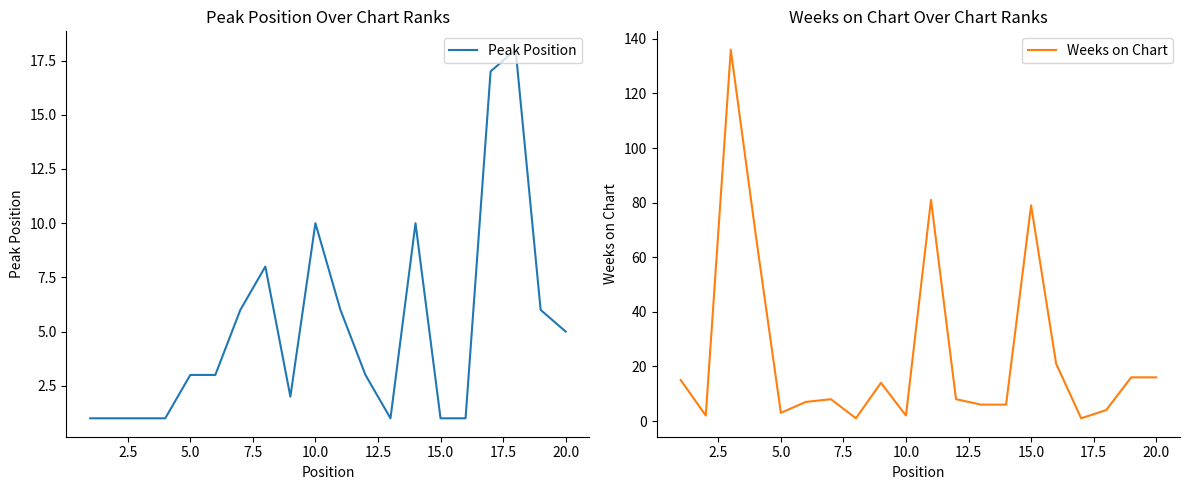

What are all the series names shown in the legend?

Peak Position, Weeks on Chart